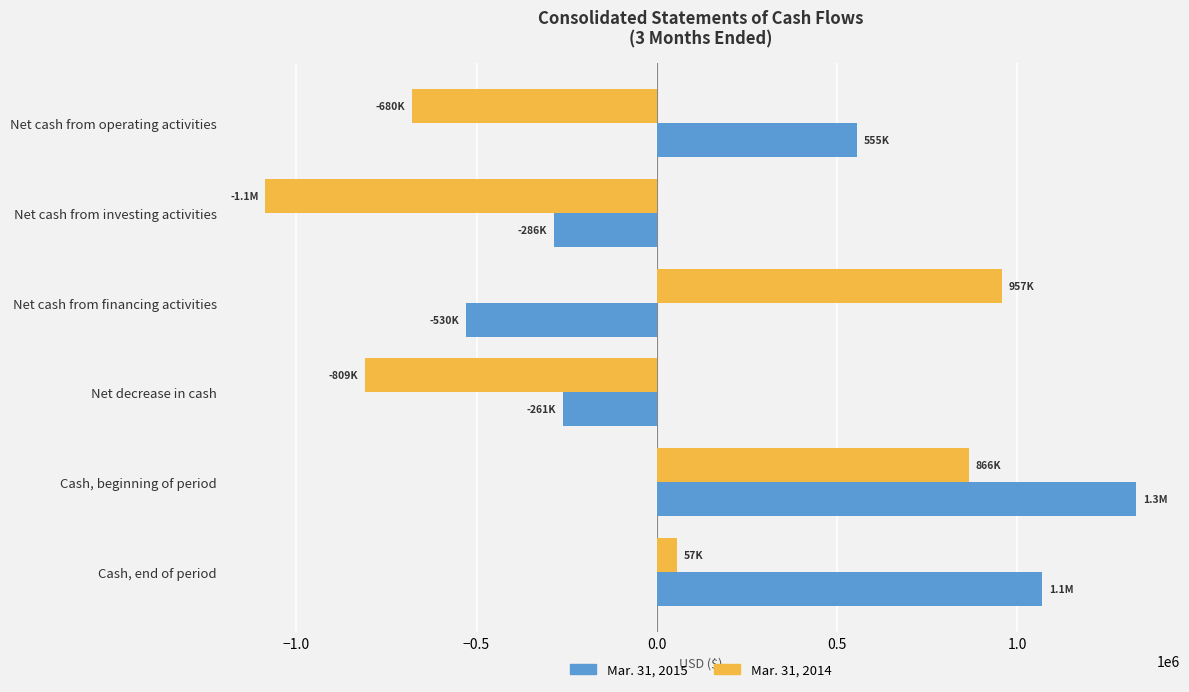

The value of Mar. 31, 2015 at Cash, beginning of period is 1330507. True or false?

True